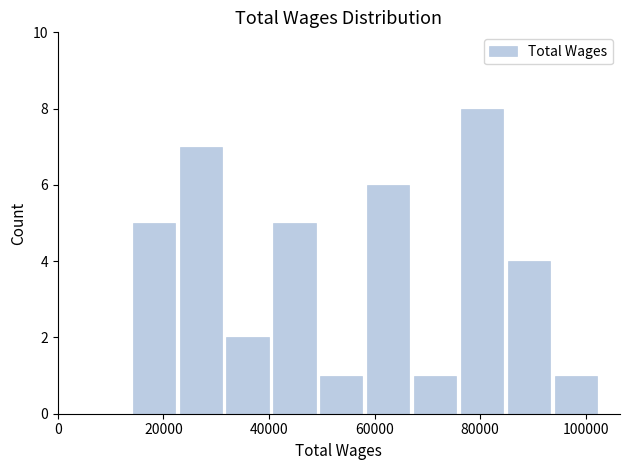

Over which range of the x-axis is the bar tallest?

76000 to 84000